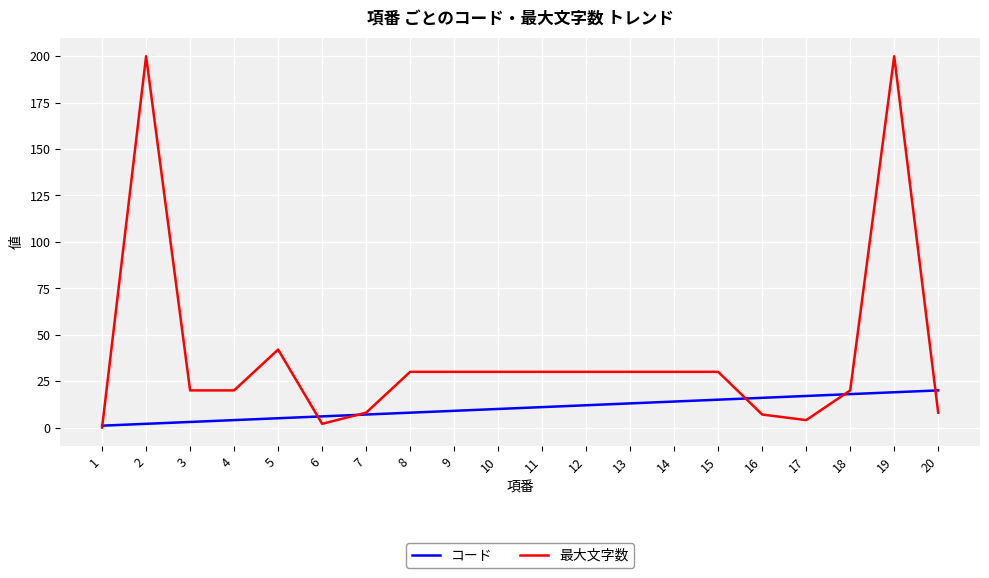

Is this an area chart (filled region under the line)?

No